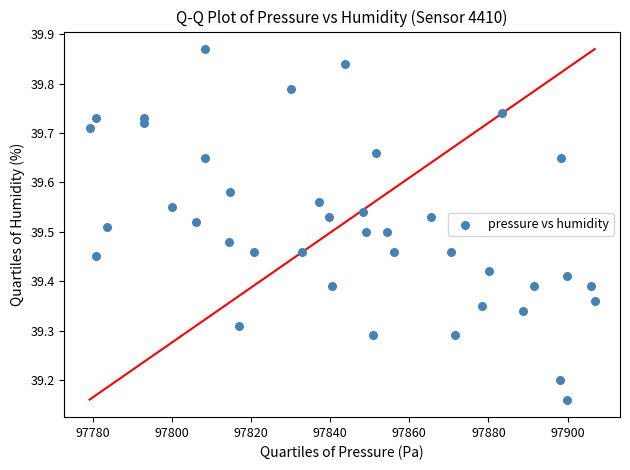

What is the range of X values (max minus min)?

127.7